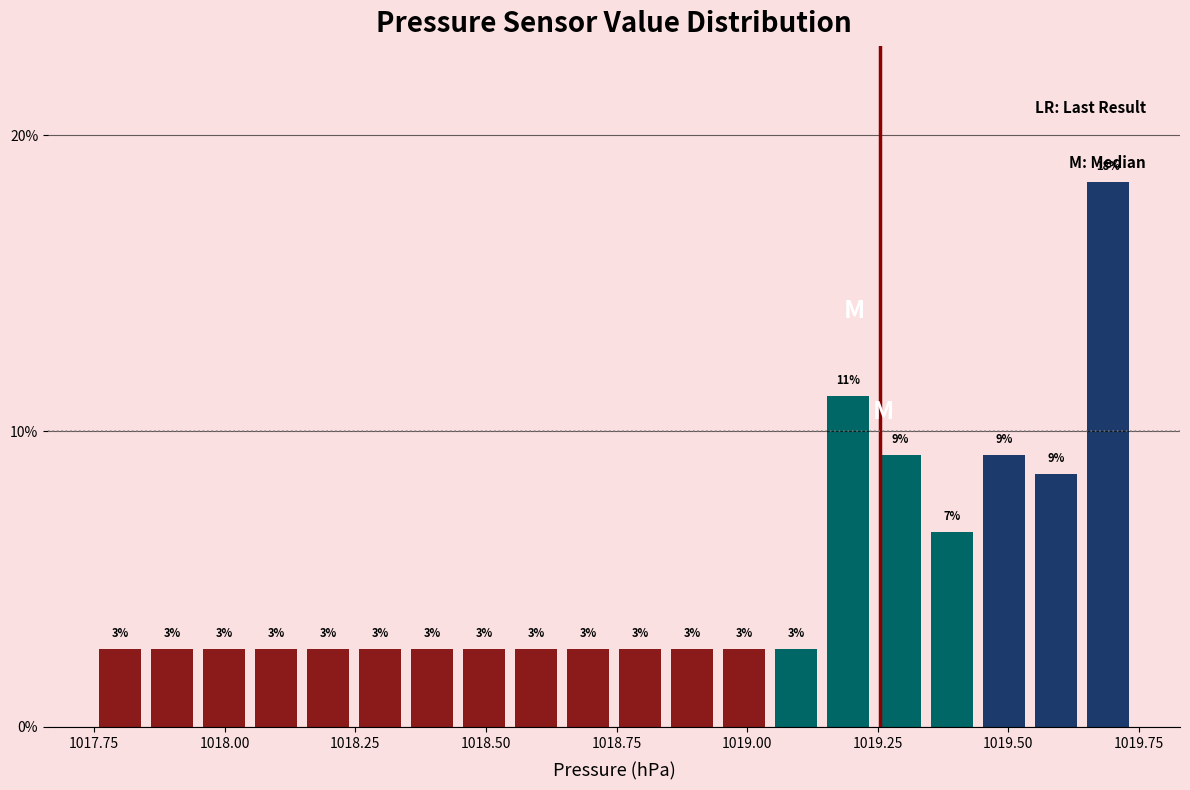

Around what value on the x-axis is the tallest bar? Give the approximate position of its centre, as read against the axis.

1019.70